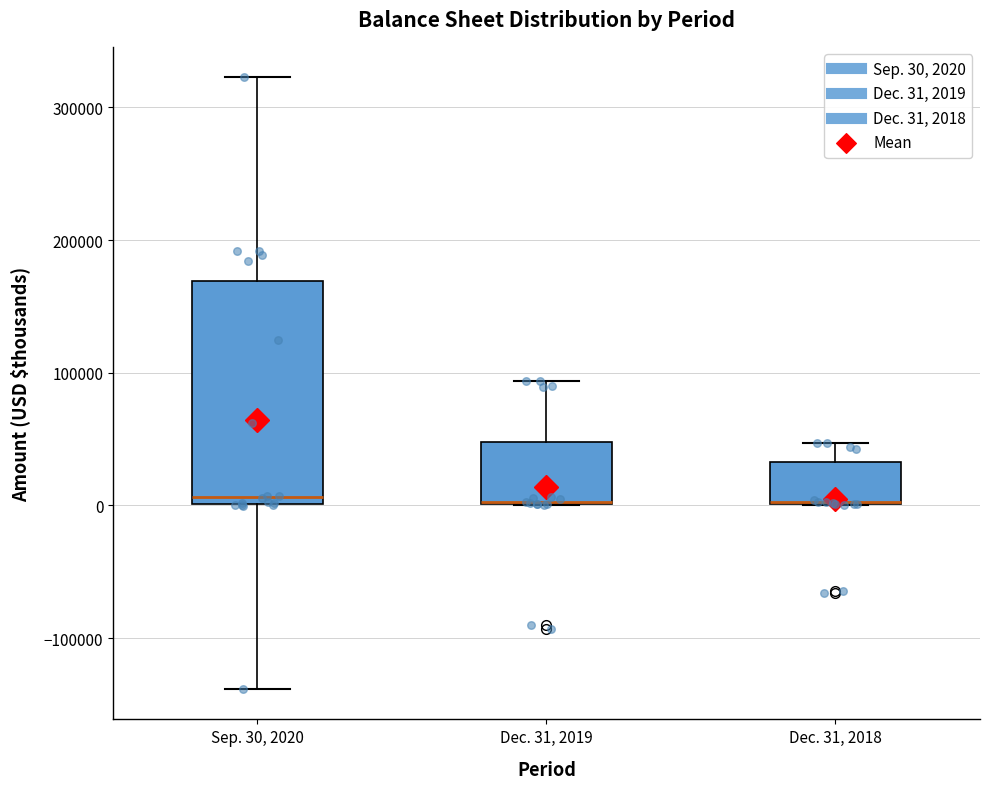

Reading left to right, transcribe this box plot: for each box, give where its median line is, the range the box spans, and where its two whiskers end, as read against the y-axis. The values are not printed on the chart, so give them approximately, as read against the axis.

Sep. 30, 2020: median 10000, box 0 to 170000, whiskers -140000 to 320000
Dec. 31, 2019: median 0 (drawn on the box's lower edge), box 0 to 50000, whiskers 0 to 90000
Dec. 31, 2018: median 0 (drawn on the box's lower edge), box 0 to 30000, whiskers 0 to 50000